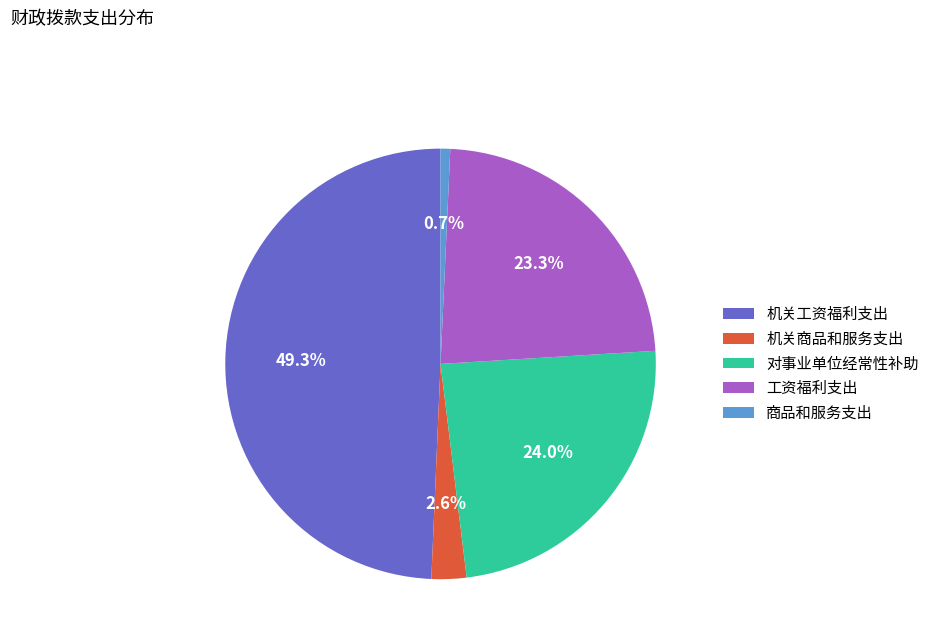

What percentage is the 工资福利支出 slice, to the nearest percent?

23%